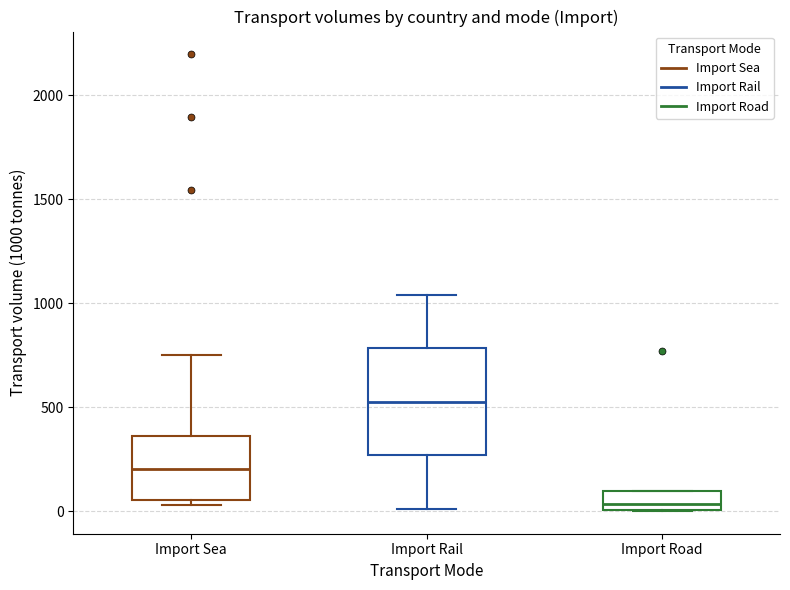

Which box is the tallest, from its lower edge to its upper edge?

Import Rail